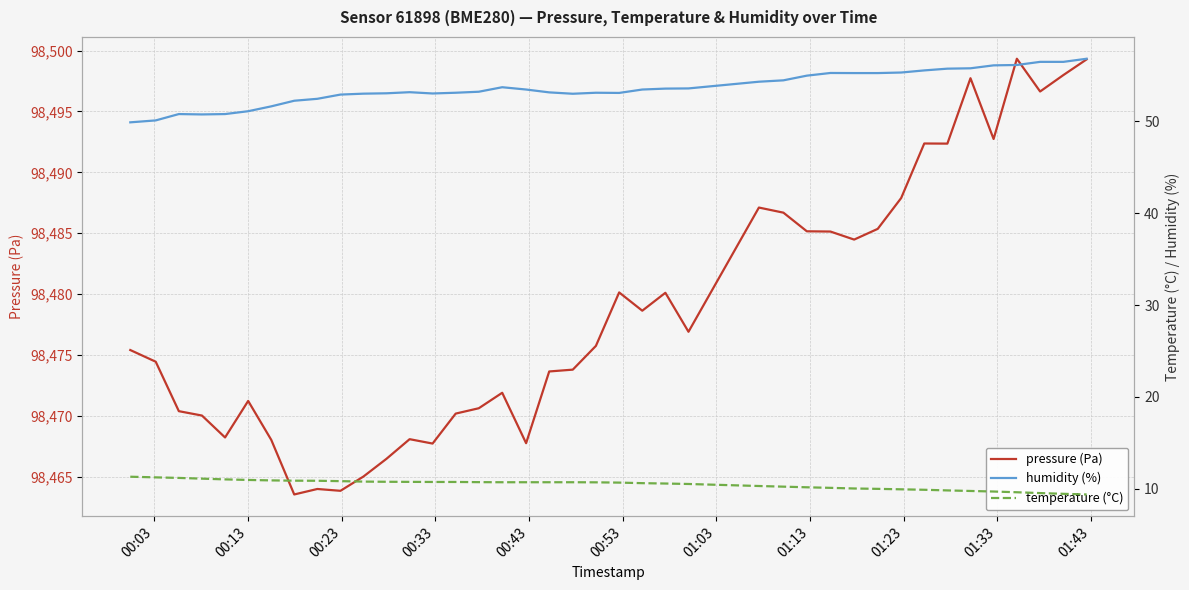

Does the chart display data point markers on the line(s)?

No